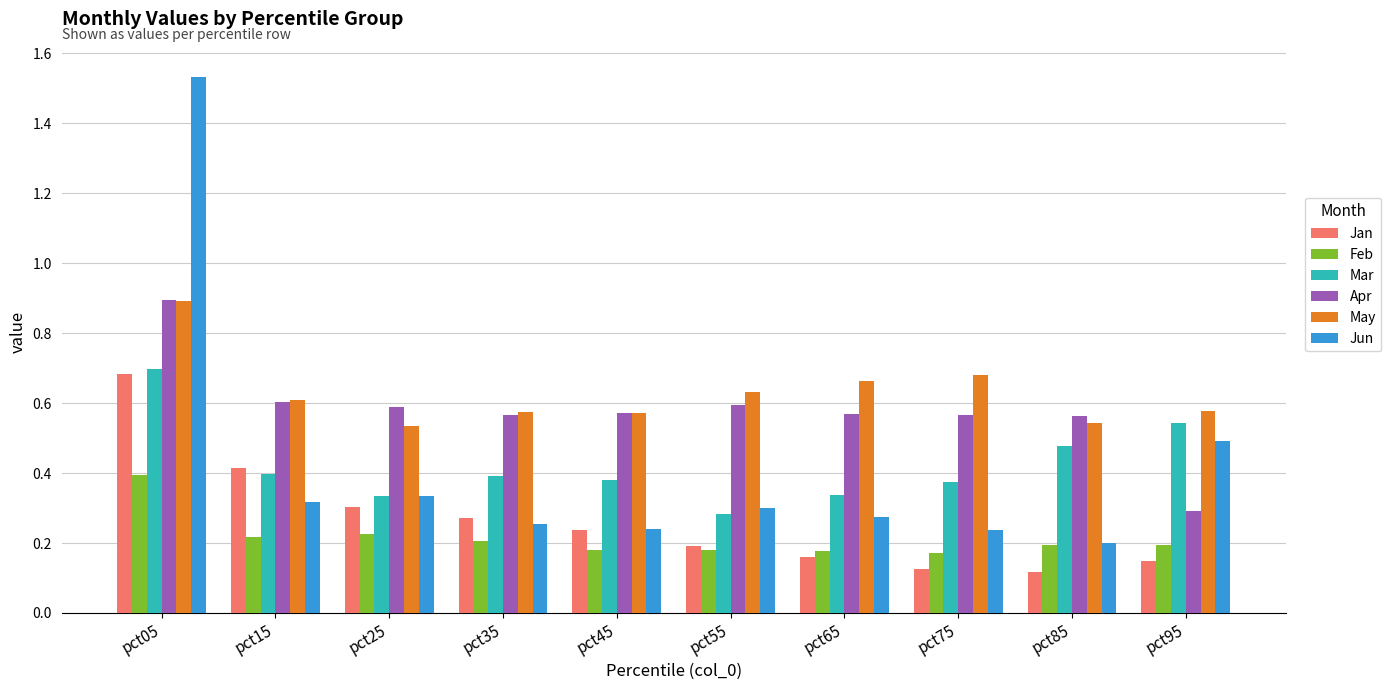

What value does the Apr series have at pct05?

0.9